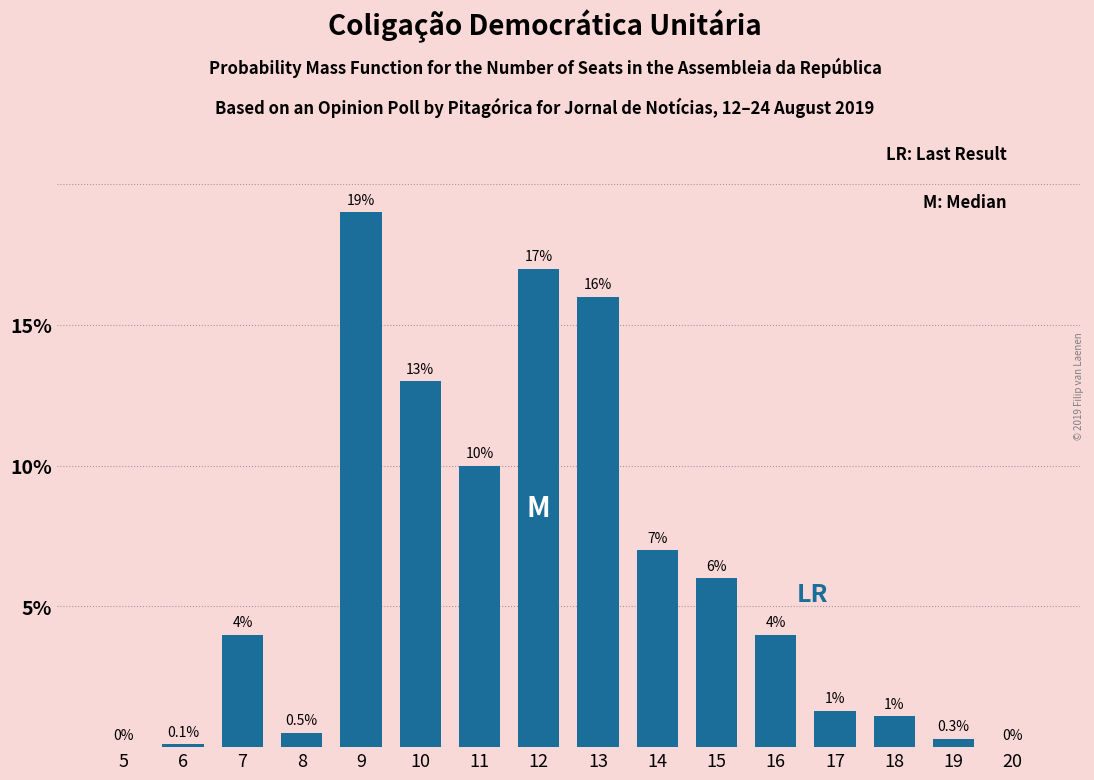

Which has a higher value, 5 or 9?

9